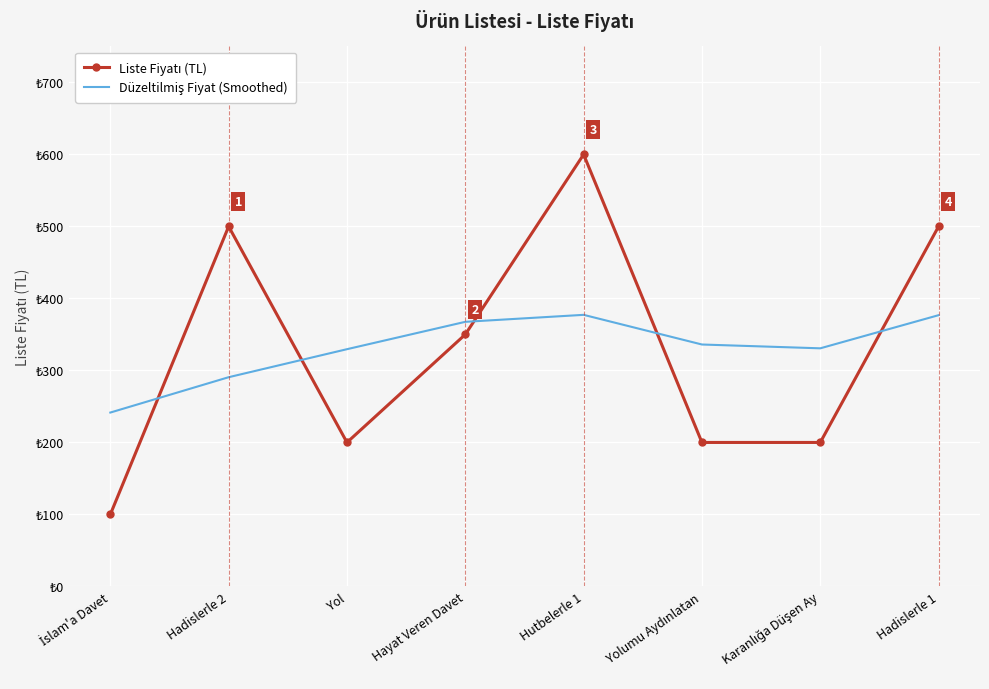

The value of Liste Fiyatı (TL) at Karanlığa Düşen Ay is 354.0. True or false?

False